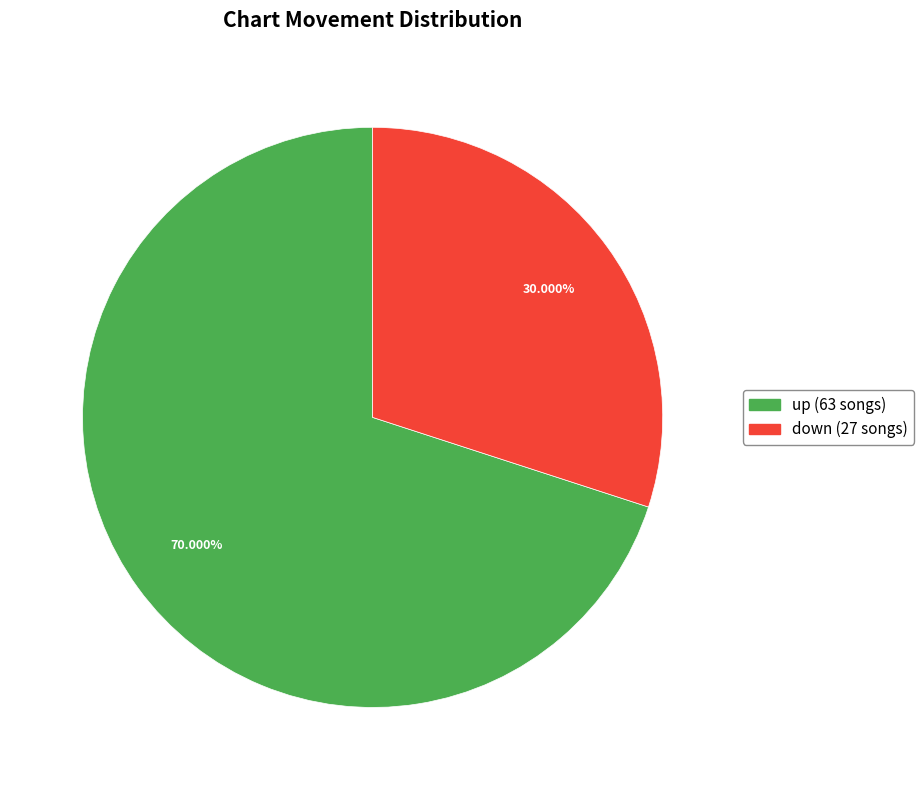

Which slice represents more than half of the pie?

up